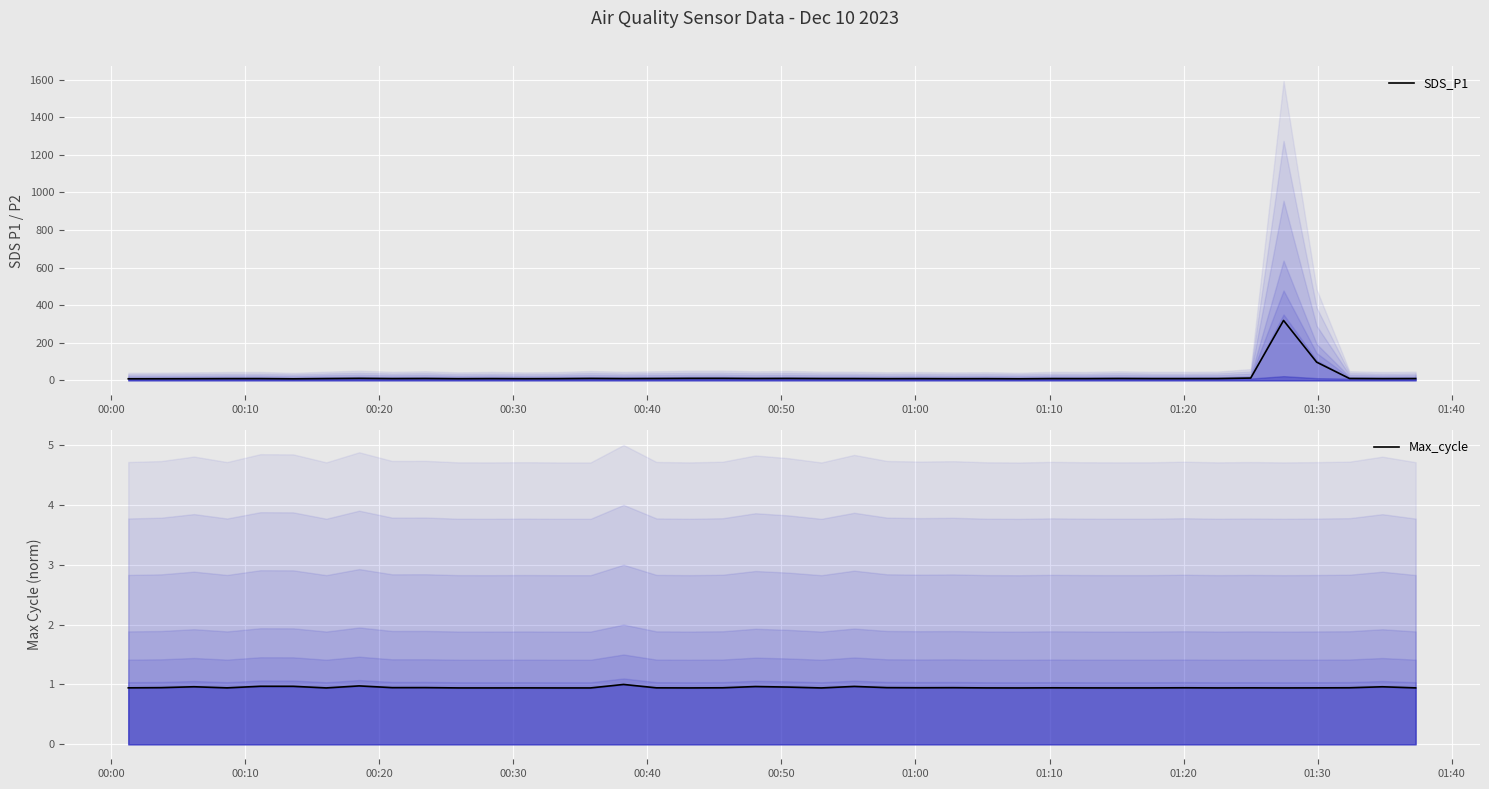

What is the difference between the maximum and second lowest values in the SDS_P1 series?

310.5